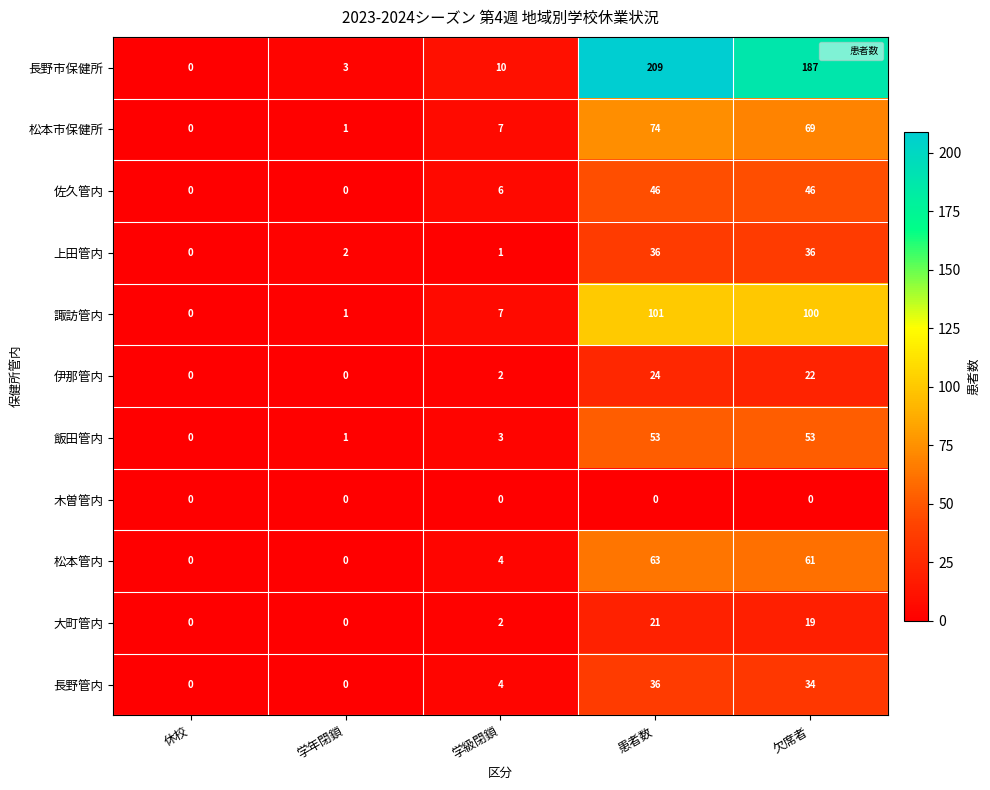

At which category is the sum across all series the highest?

患者数